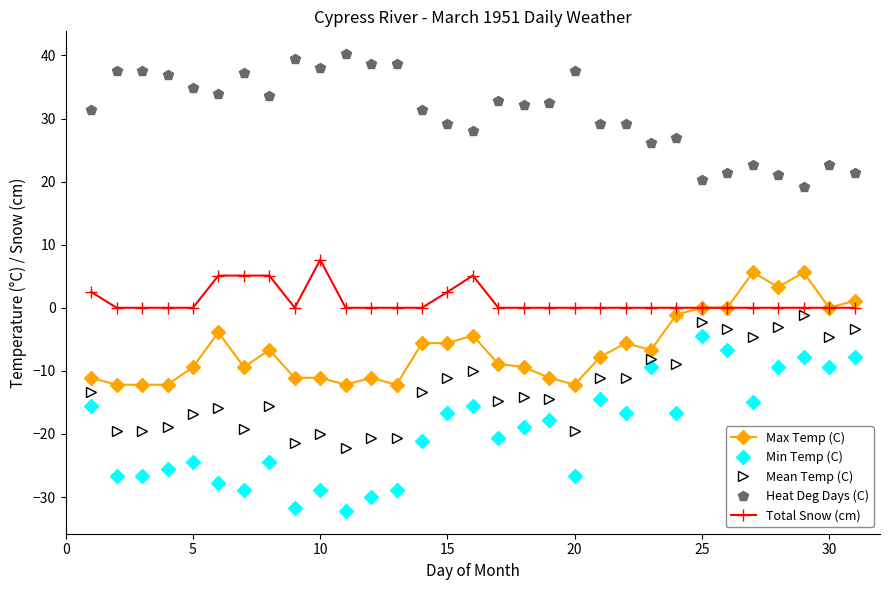

What is the lowest value of the Mean Temp (C) series?

-22.2